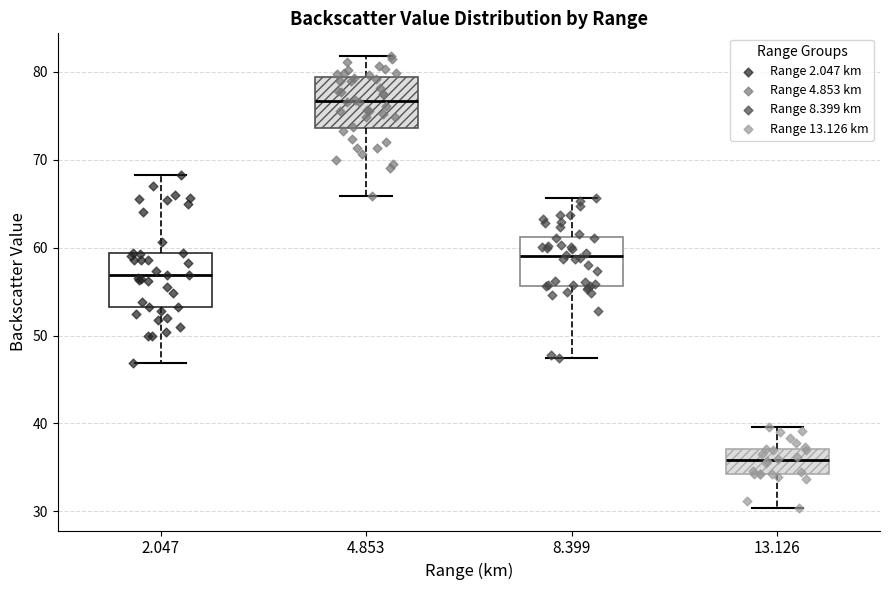

Where is the upper edge of the box at x = 13.126 on the y-axis? The values are not printed on the chart, so give them approximately, as read against the axis.

37